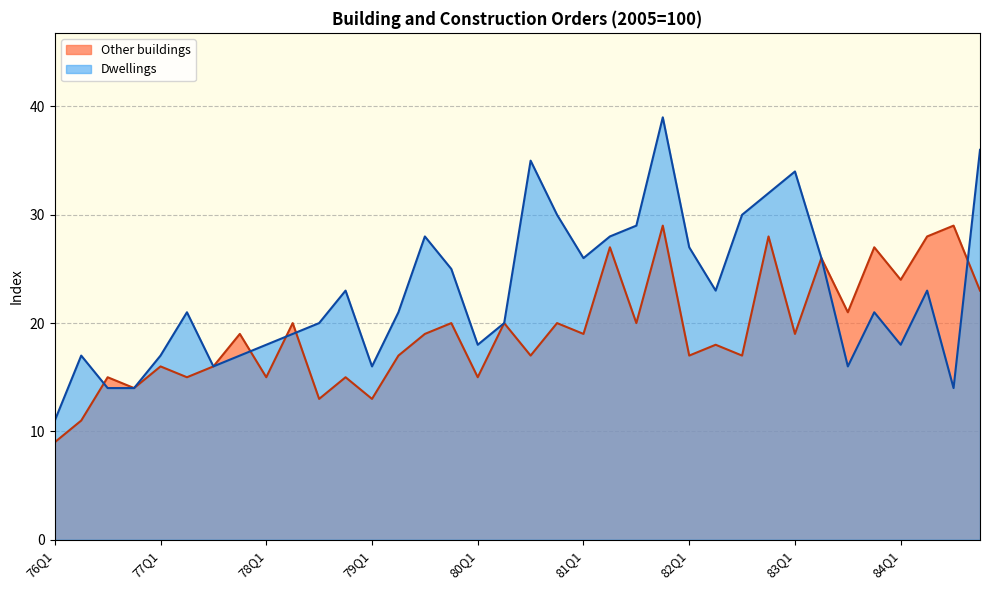

At how many categories does at least one series exceed 38?

1